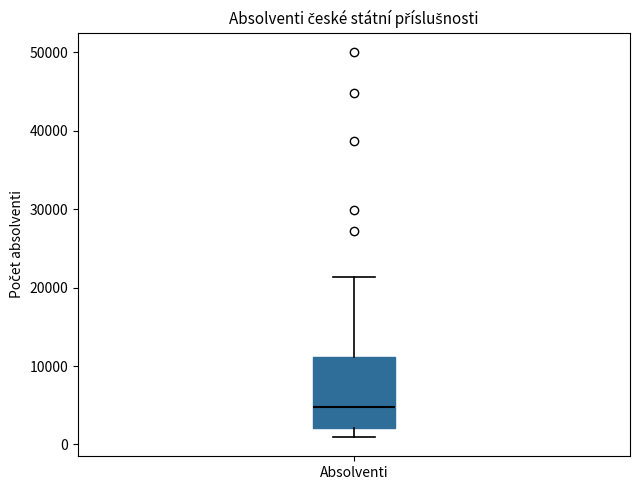

Read this box plot against the y-axis: the position of the median line, the range covered by the box, and the ends of both whiskers. The values are not printed on the chart, so give them approximately, as read against the axis.

median 5000, box 2000 to 11000, whiskers 1000 to 21000